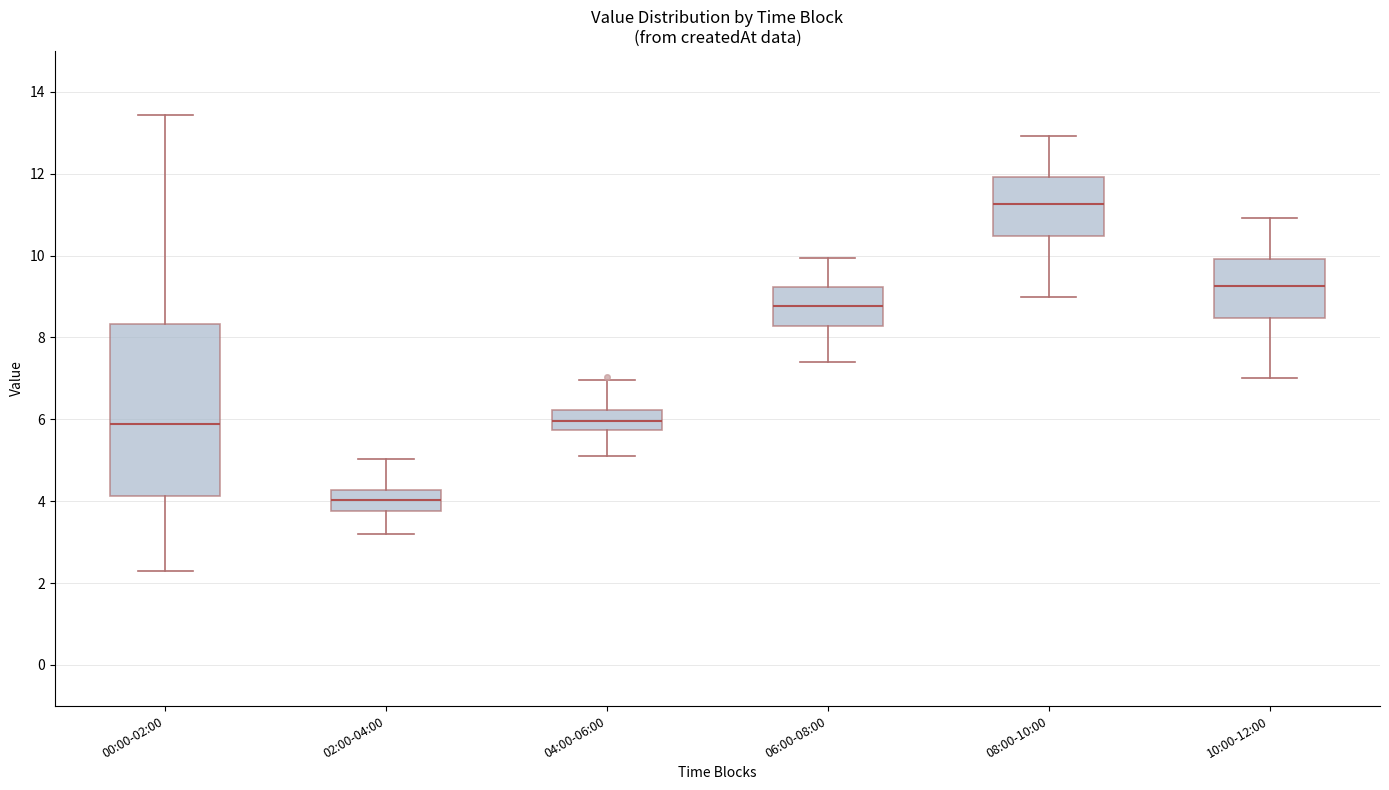

Reading left to right, transcribe this box plot: for each box, give where its median line is, the range the box spans, and where its two whiskers end, as read against the y-axis. The values are not printed on the chart, so give them approximately, as read against the axis.

00:00-02:00: median 5.8, box 4.2 to 8.4, whiskers 2.4 to 13.4
02:00-04:00: median 4.0, box 3.8 to 4.2, whiskers 3.2 to 5.0
04:00-06:00: median 6.0, box 5.8 to 6.2, whiskers 5.2 to 7.0
06:00-08:00: median 8.8, box 8.2 to 9.2, whiskers 7.4 to 10.0
08:00-10:00: median 11.2, box 10.4 to 12.0, whiskers 9.0 to 13.0
10:00-12:00: median 9.2, box 8.4 to 10.0, whiskers 7.0 to 11.0